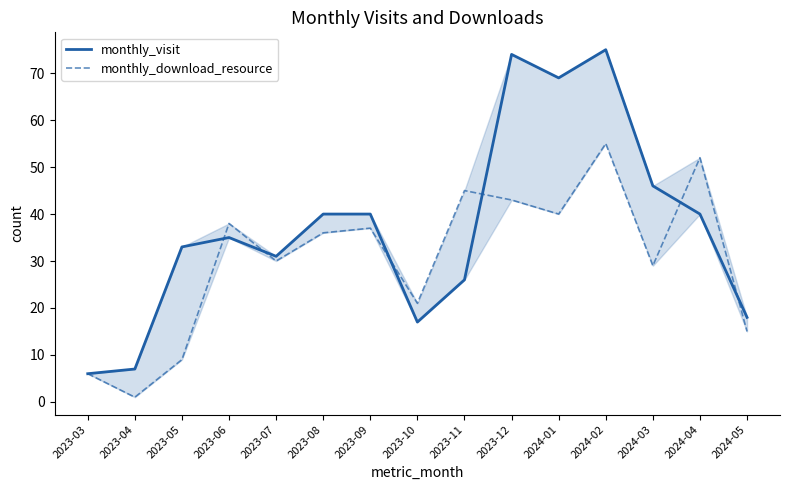

Reading left to right, extract all data points from this chart.

monthly_visit: 6	7	33	35	31	40	40	17	26	74	69	75	46	40	18
monthly_download_resource: 6	1	9	38	30	36	37	21	45	43	40	55	29	52	15